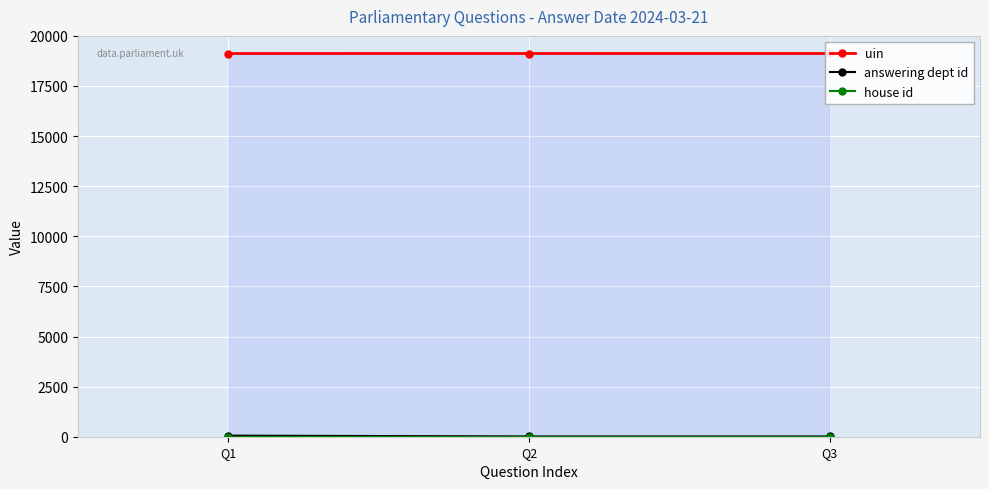

Reading left to right, extract all data points from this chart.

uin: 19120	19121	19122
answering dept id: 54	14	14
house id: 1	1	1